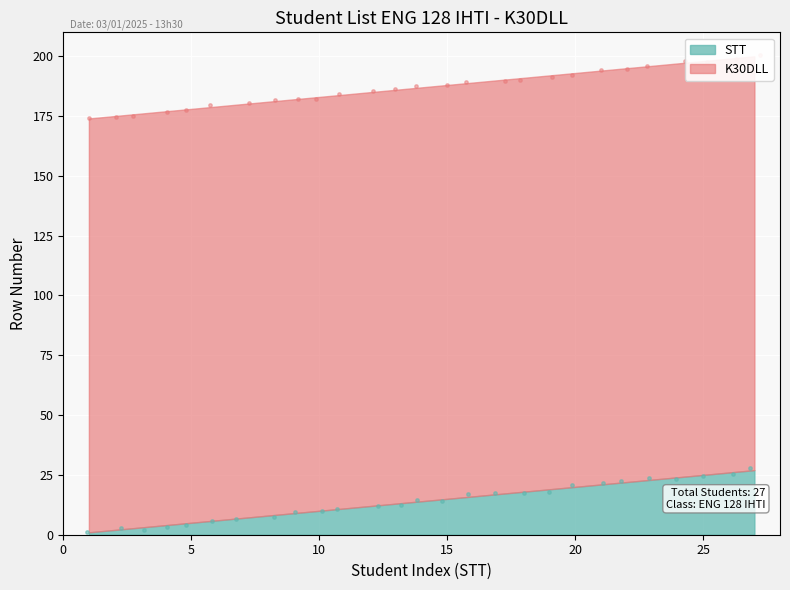

Which series contains the highest Y value?

K30DLL